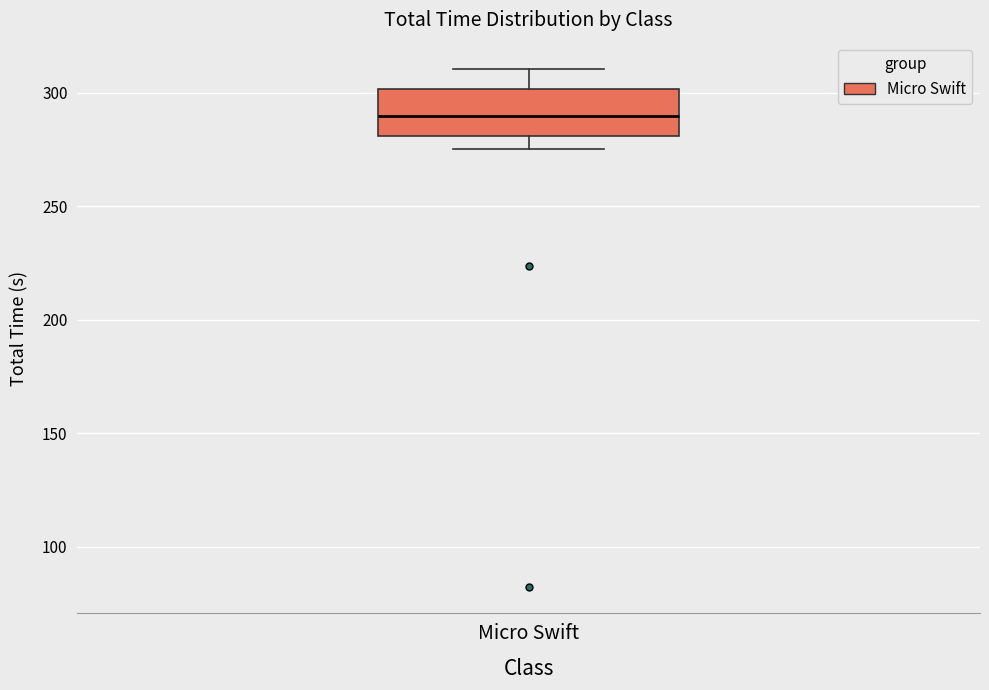

Transcribe this box plot: give where the median line is, the range the box spans, and where the two whiskers end, as read against the y-axis. The values are not printed on the chart, so give them approximately, as read against the axis.

median 290, box 280 to 300, whiskers 275 to 310